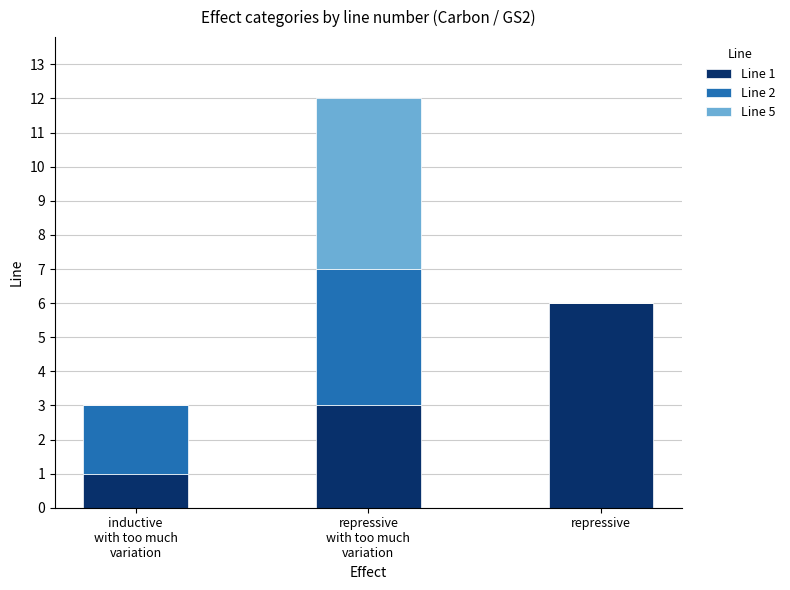

Count the number of categories in the chart.

3